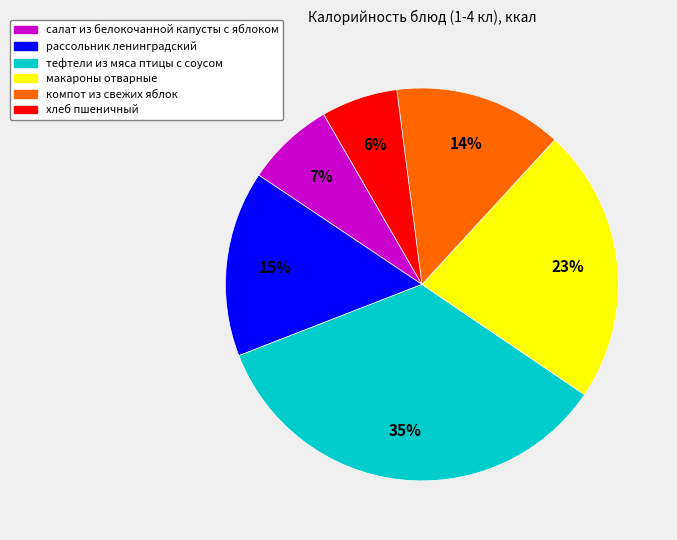

The салат из белокочанной капусты с яблоком slice represents 7% of the pie. True or false?

True